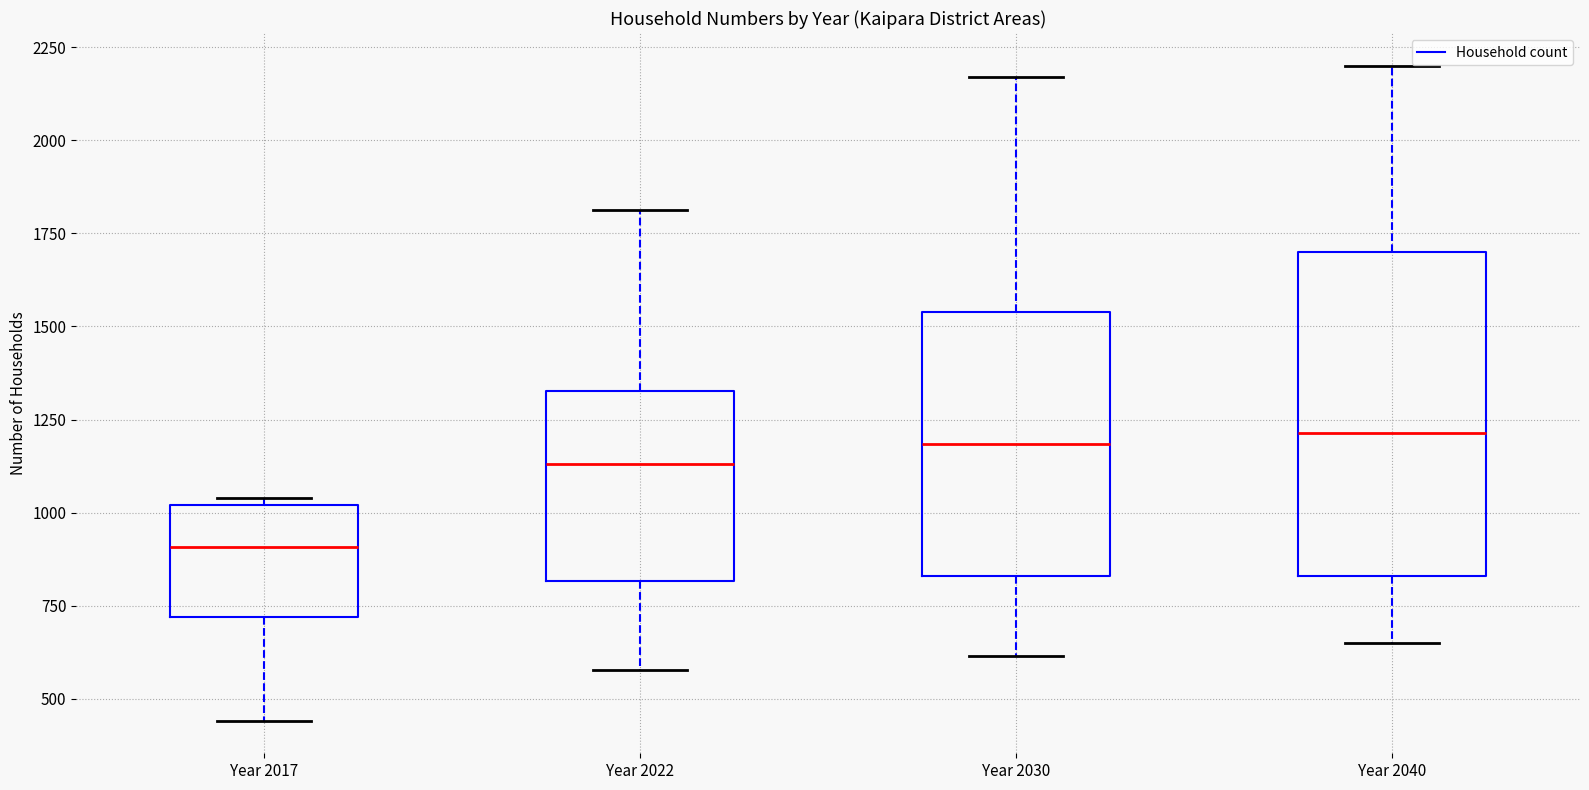

Where does the upper whisker of the box for Year 2040 end on the y-axis? The values are not printed on the chart, so give them approximately, as read against the axis.

2200